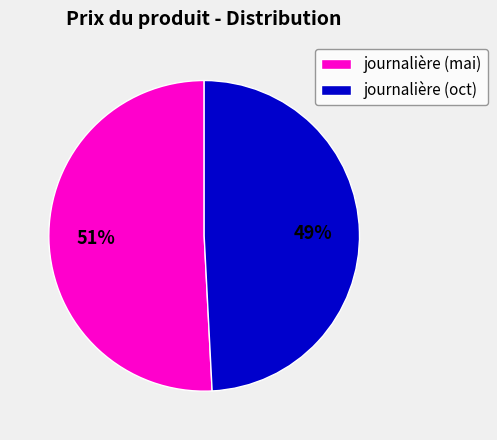

How many segments does this pie chart have?

2